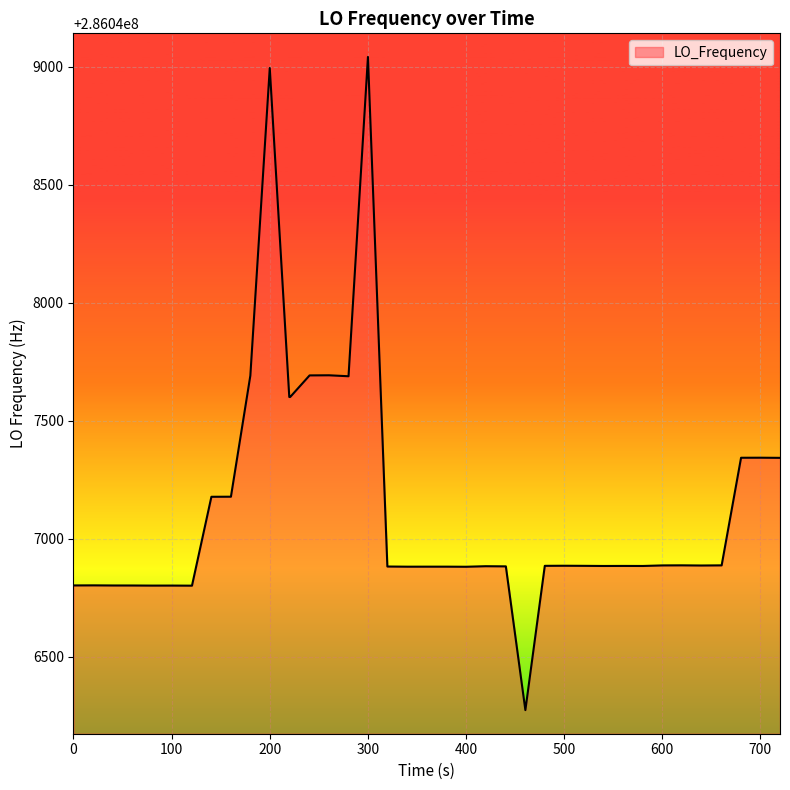

How many distinct data groups are displayed?

1